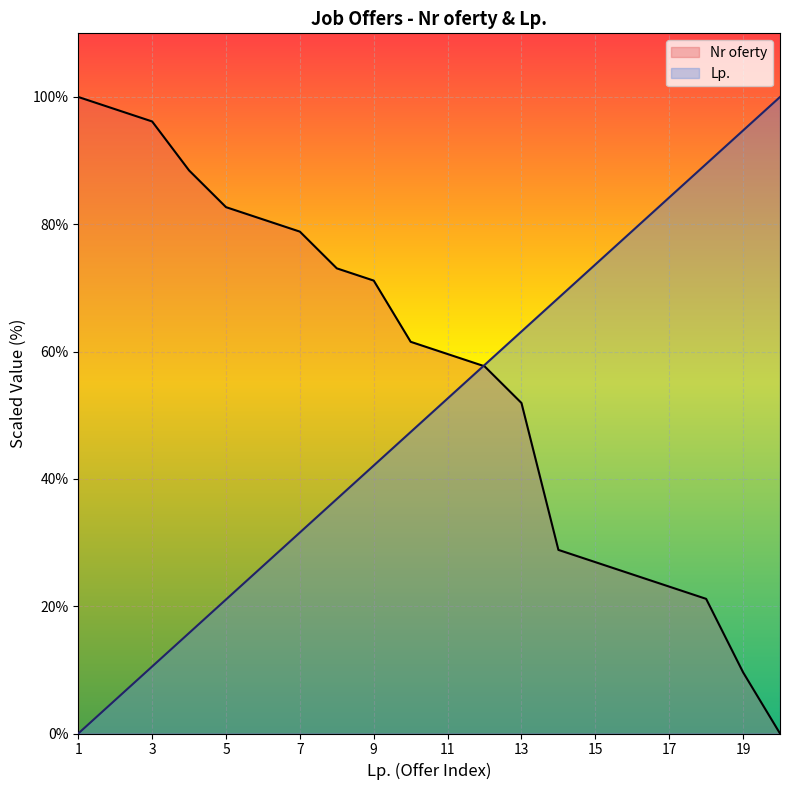

Between 6 and 8, which is larger?

6